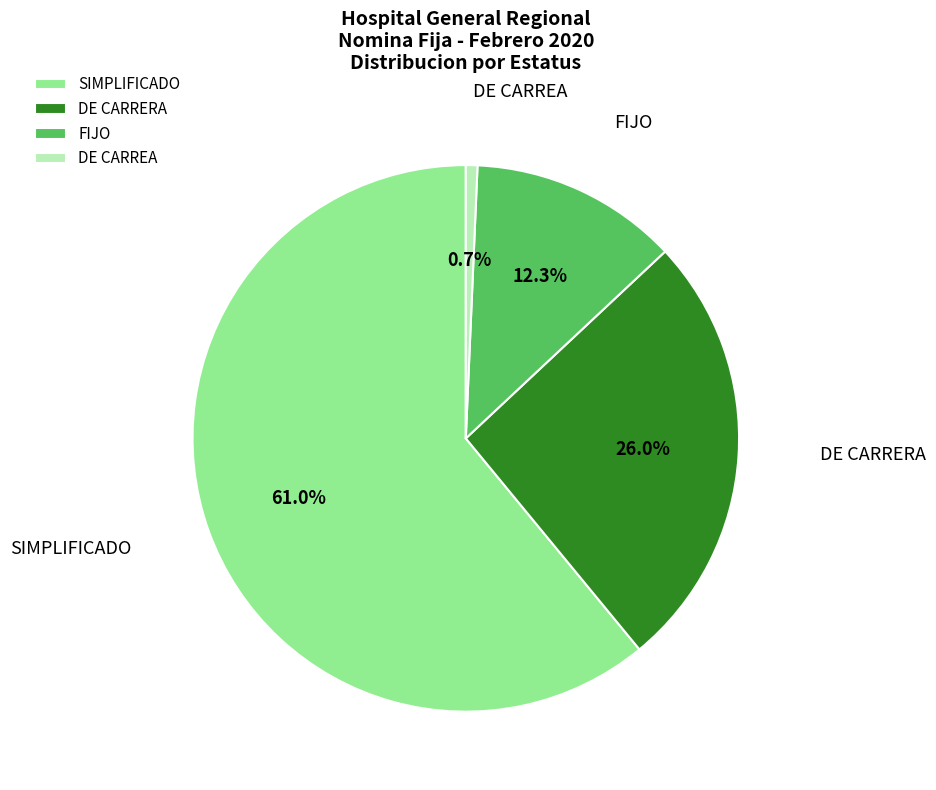

To the nearest percent, what is the difference between the DE CARRERA and SIMPLIFICADO slice percentages?

35%